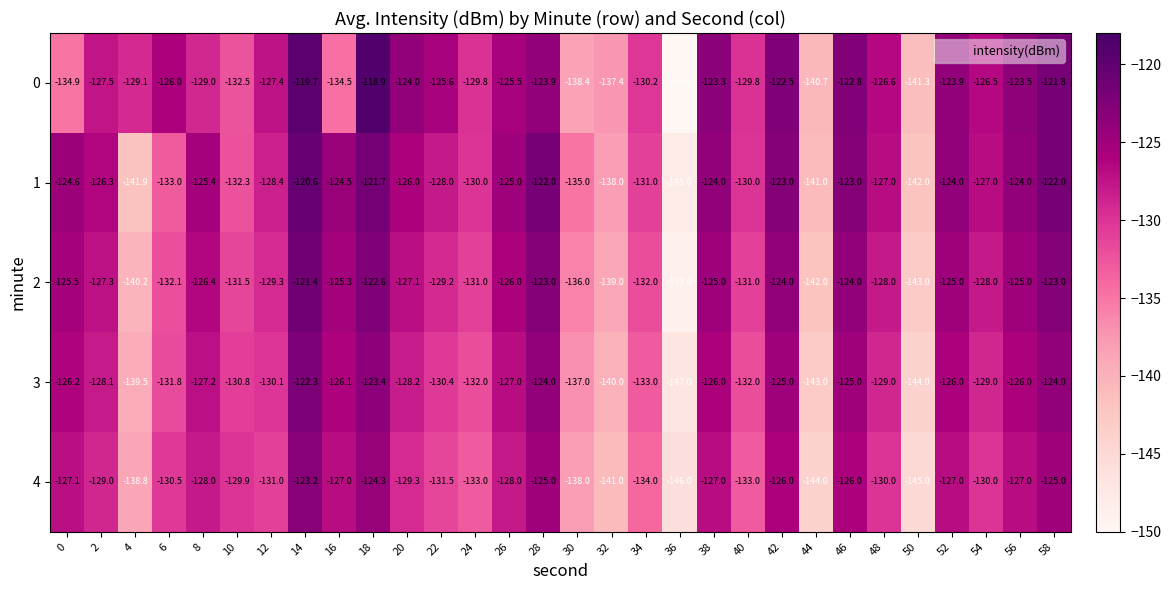

Count the number of categories in the chart.

30